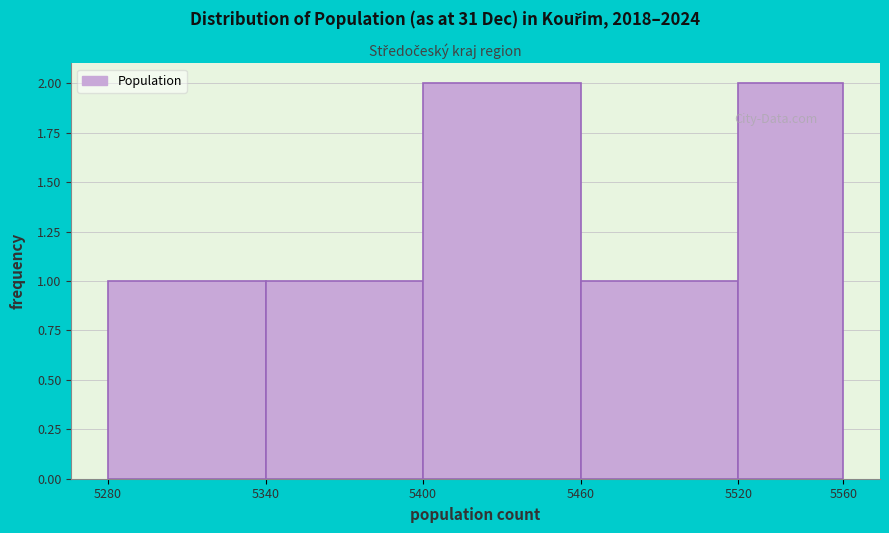

Reading left to right, transcribe this chart: for each bar, give the range it covers on the x-axis and its height. The values are not printed on the chart, so give them approximately, as read against the axis.

5280 to 5340: 1
5340 to 5400: 1
5400 to 5460: 2
5460 to 5520: 1
5520 to 5560: 2